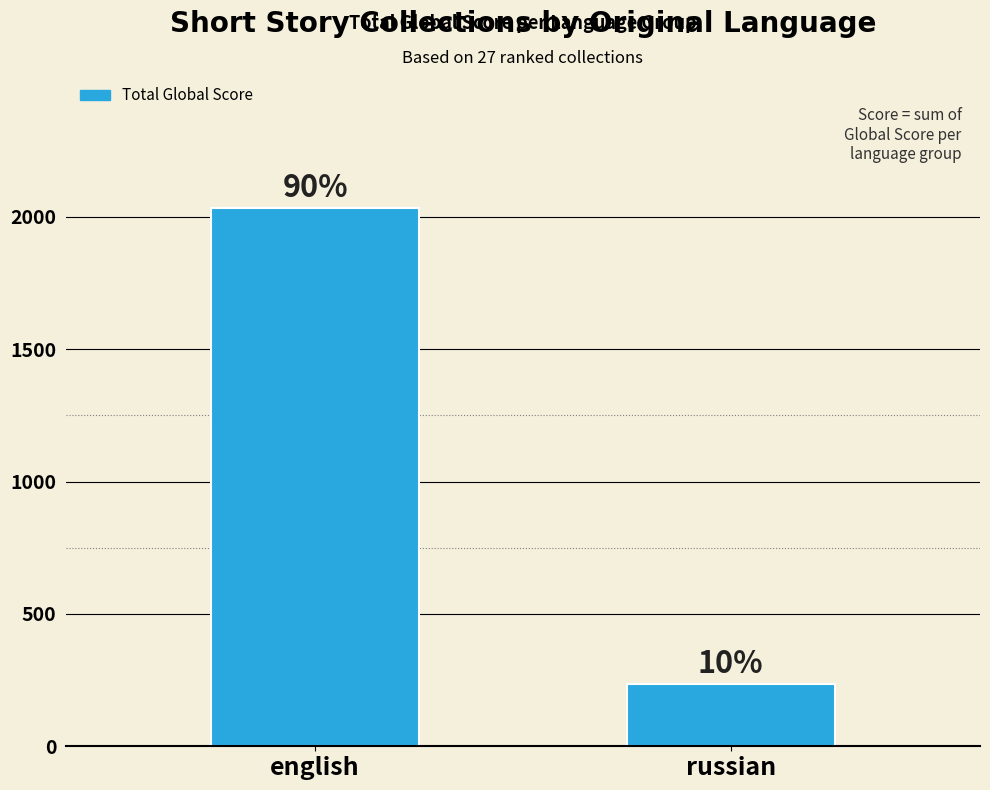

Does the chart contain stacked bars?

No